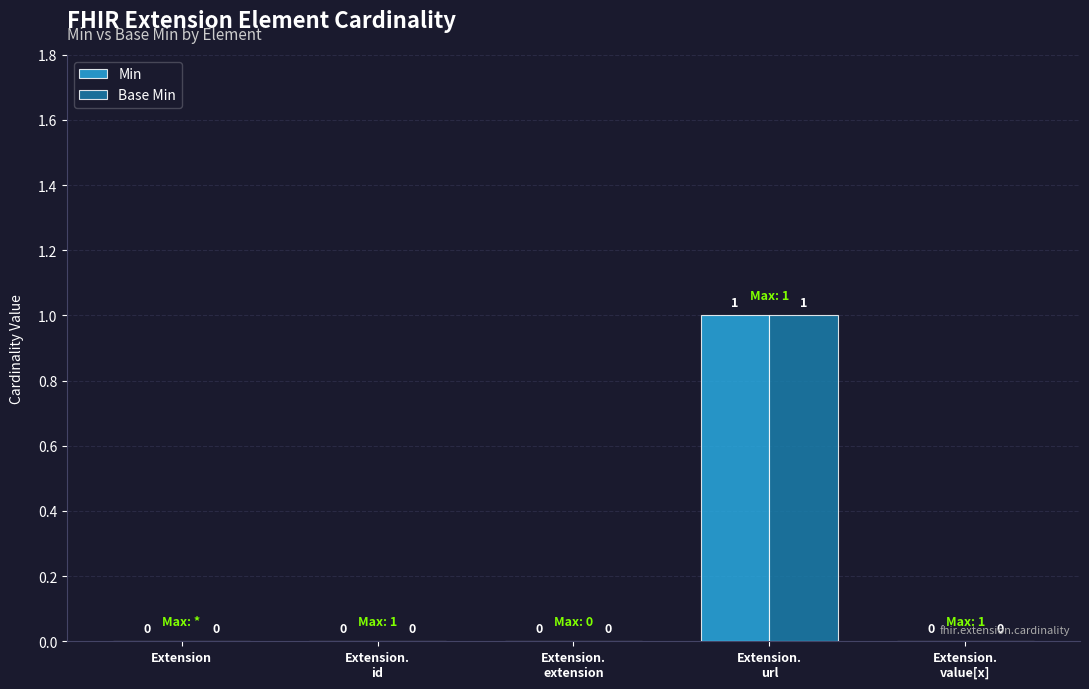

What is the difference between the Base Min values at Extension.
id and Extension.
url?

1